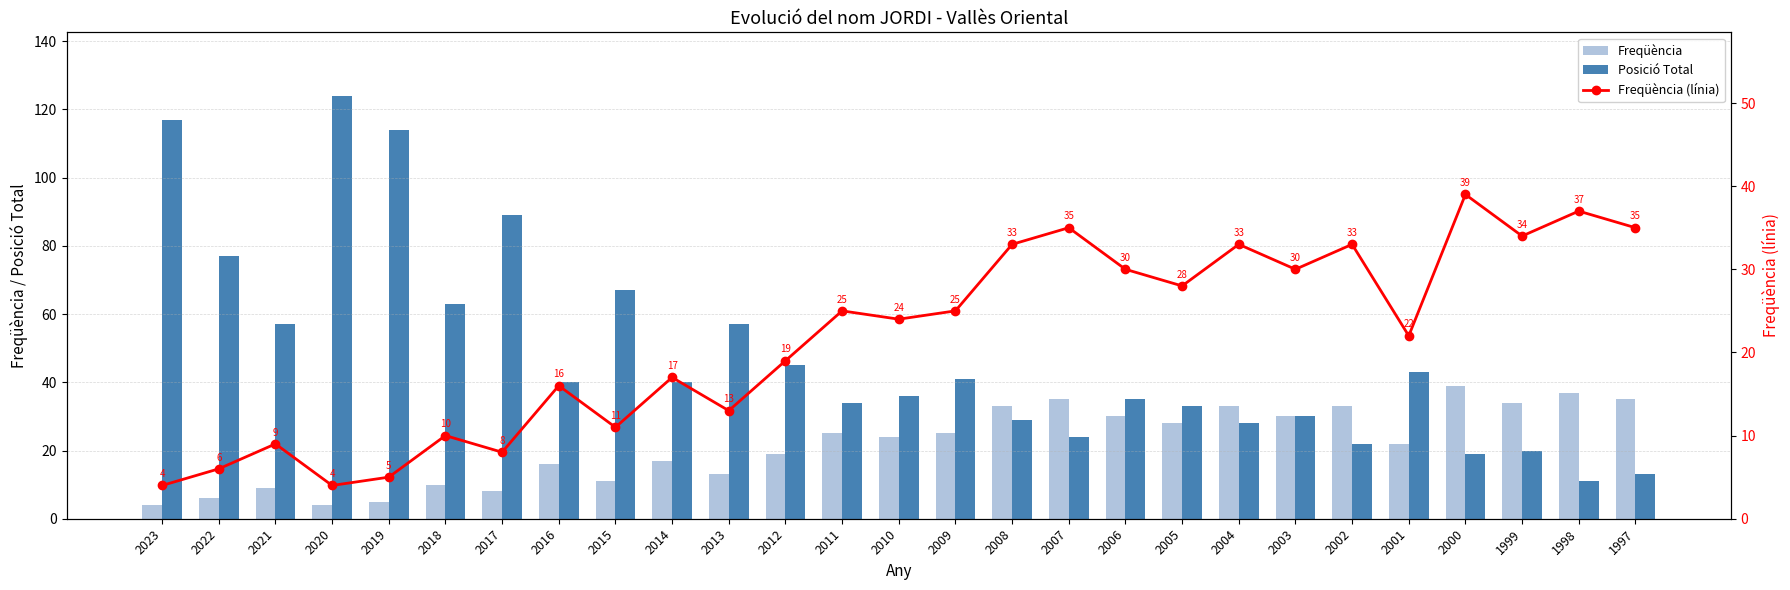

True or false: Freqüència has a value of 6 at 2022.

True